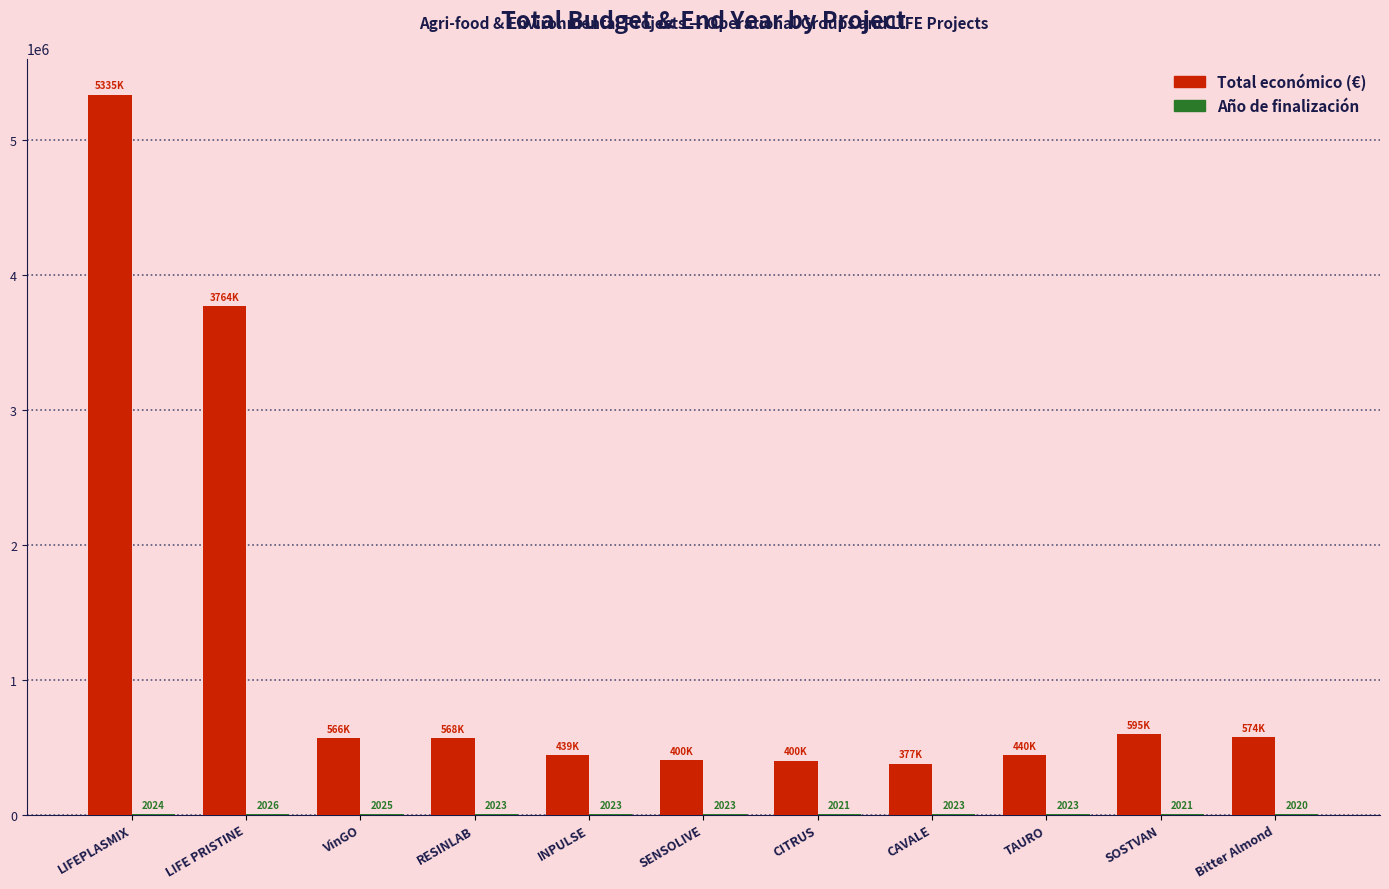

At which category is the sum across all series the highest?

LIFEPLASMIX